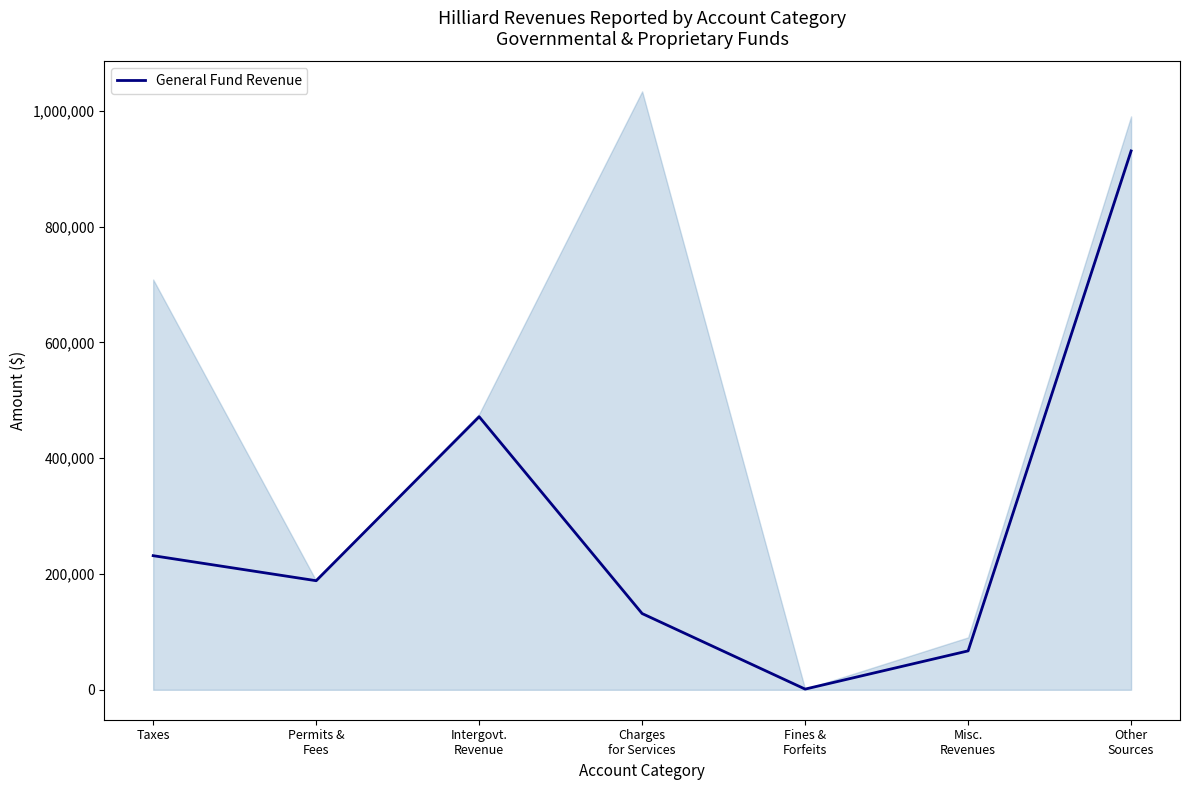

What is the sum of all values?

2022539